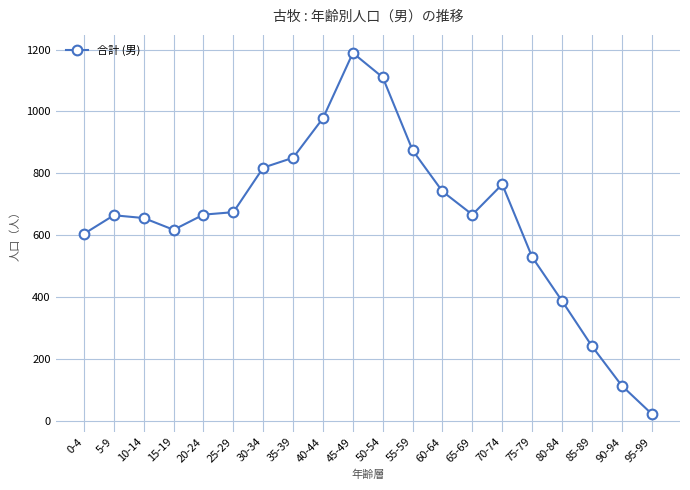

At which category does the data reach its first local valley?

15-19